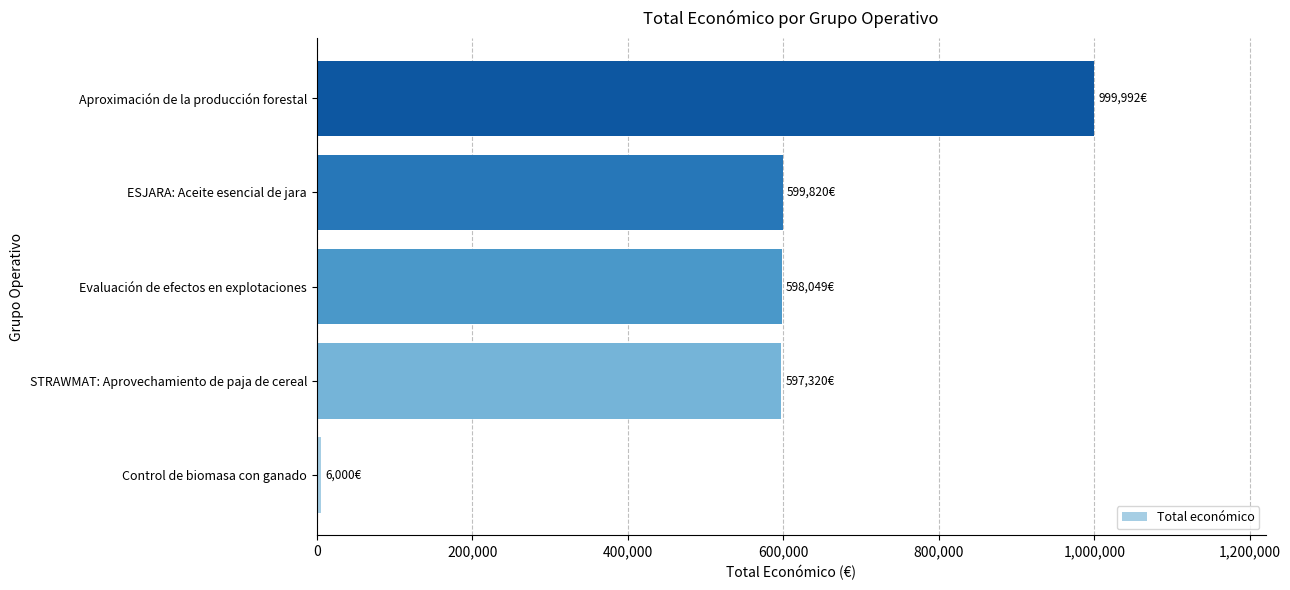

What is the average value?

560236